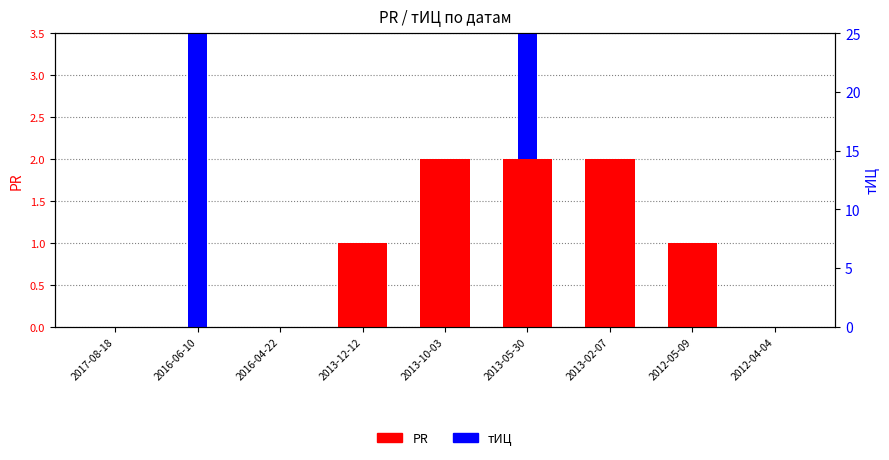

Rank the series at 2013-12-12 from highest to lowest value.

PR, тИЦ